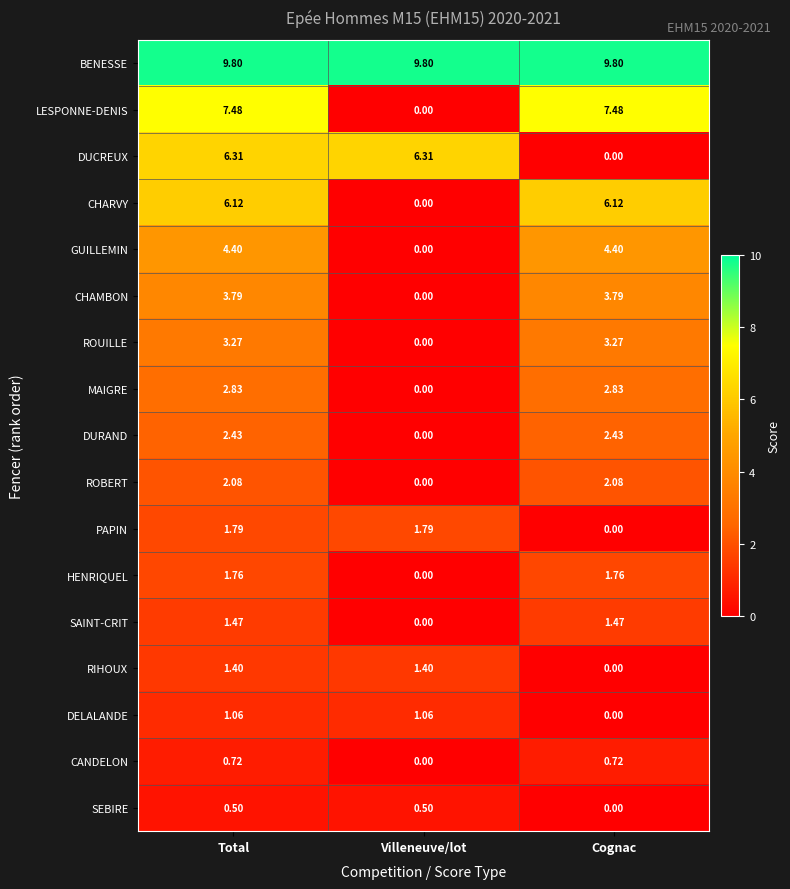

List the series in order of their peak value, lowest first.

SEBIRE, CANDELON, DELALANDE, RIHOUX, SAINT-CRIT, HENRIQUEL, PAPIN, ROBERT, DURAND, MAIGRE, ROUILLE, CHAMBON, GUILLEMIN, CHARVY, DUCREUX, LESPONNE-DENIS, BENESSE